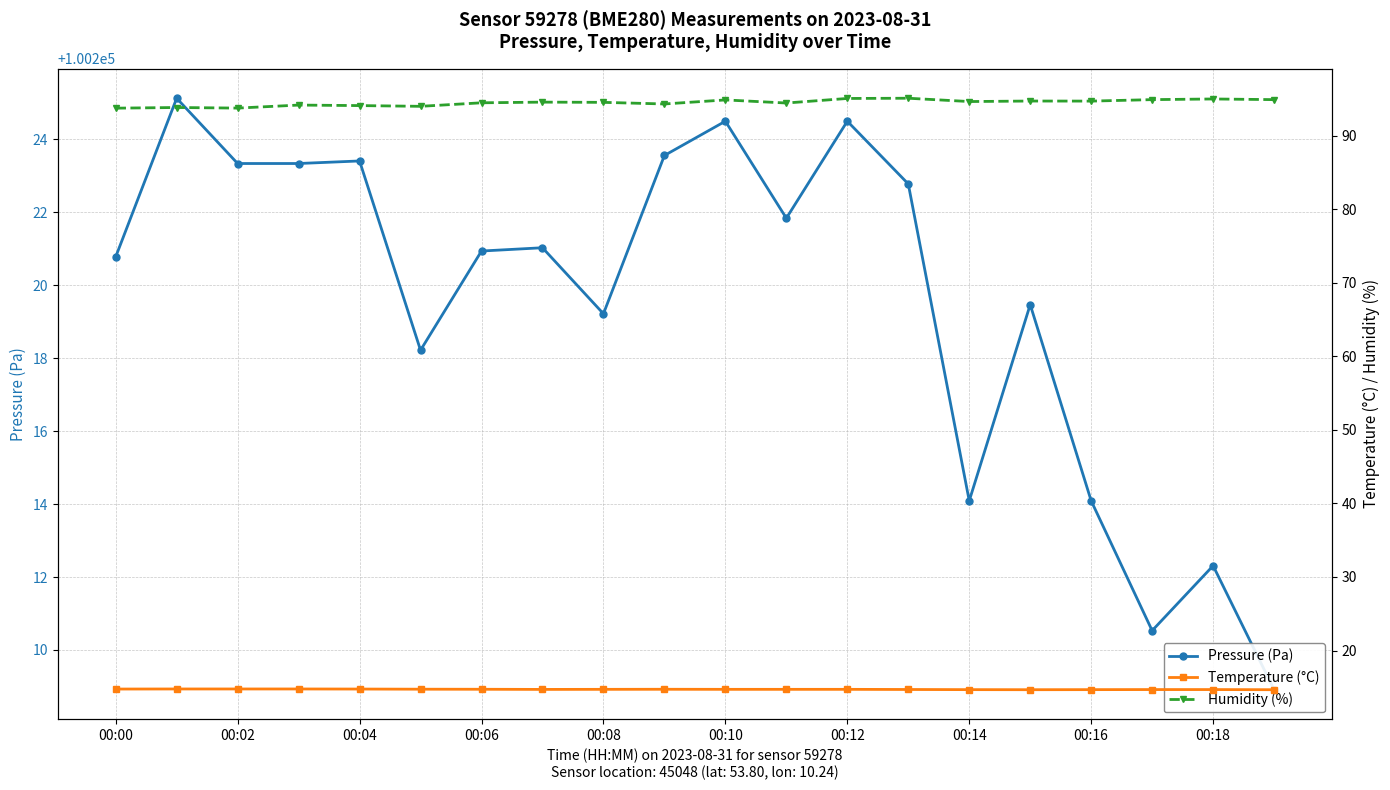

What position from the right is 00:00?

20